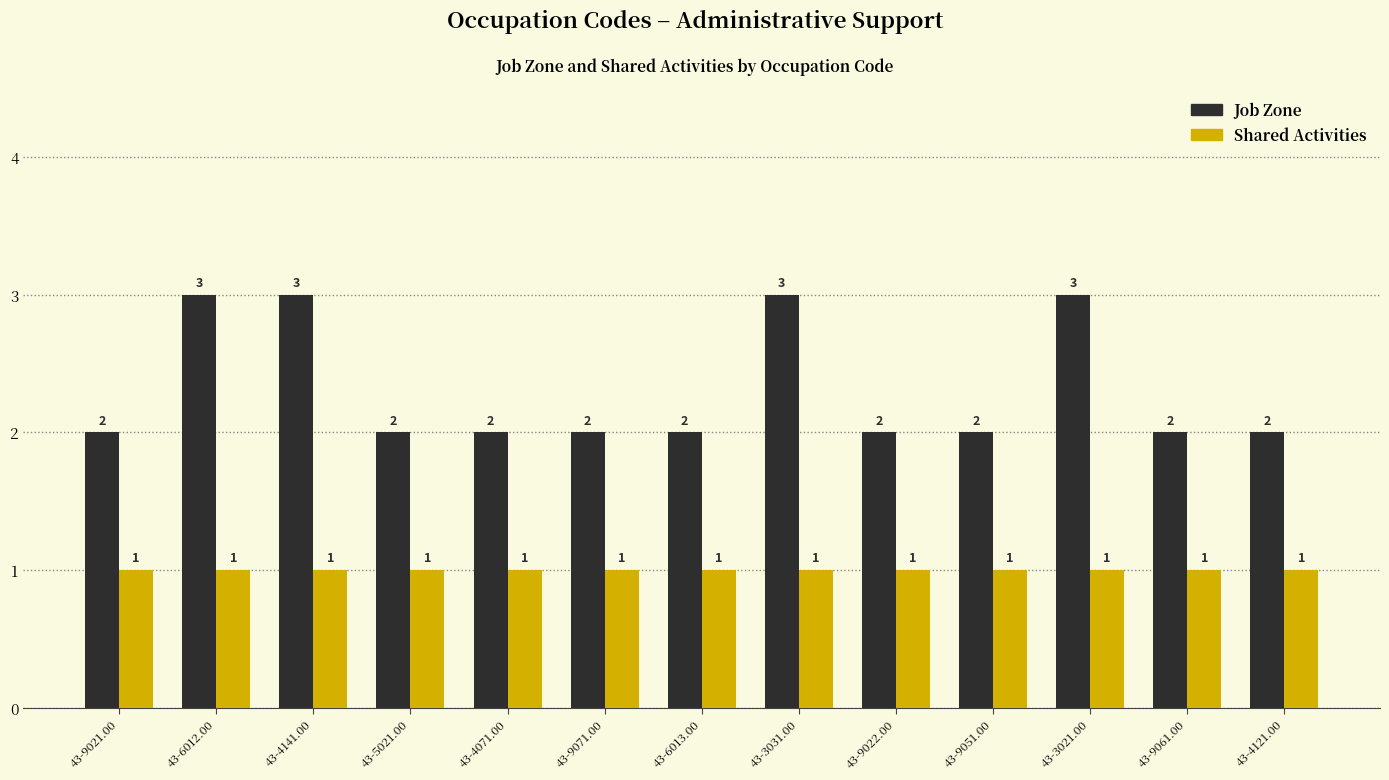

The Job Zone series shows 3 at 43-5021.00. True or false?

False